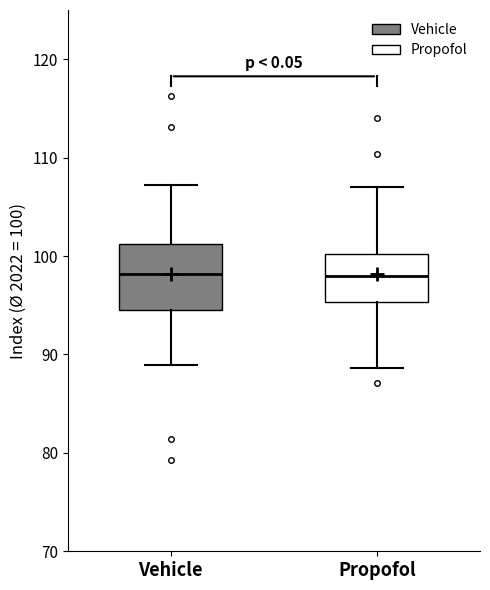

Which box is the tallest, from its lower edge to its upper edge?

Vehicle